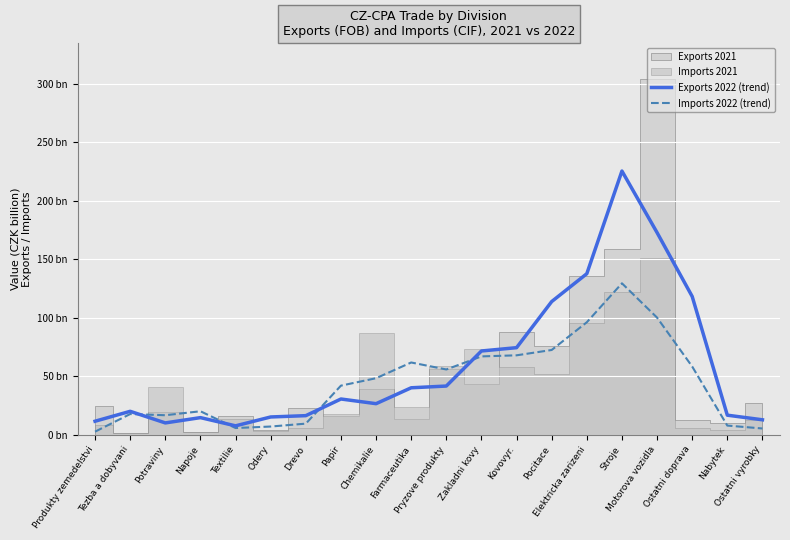

Where do Imports 2022 (trend) and Exports 2022 (trend) first cross each other?

Tezba a dobyvani and Potraviny